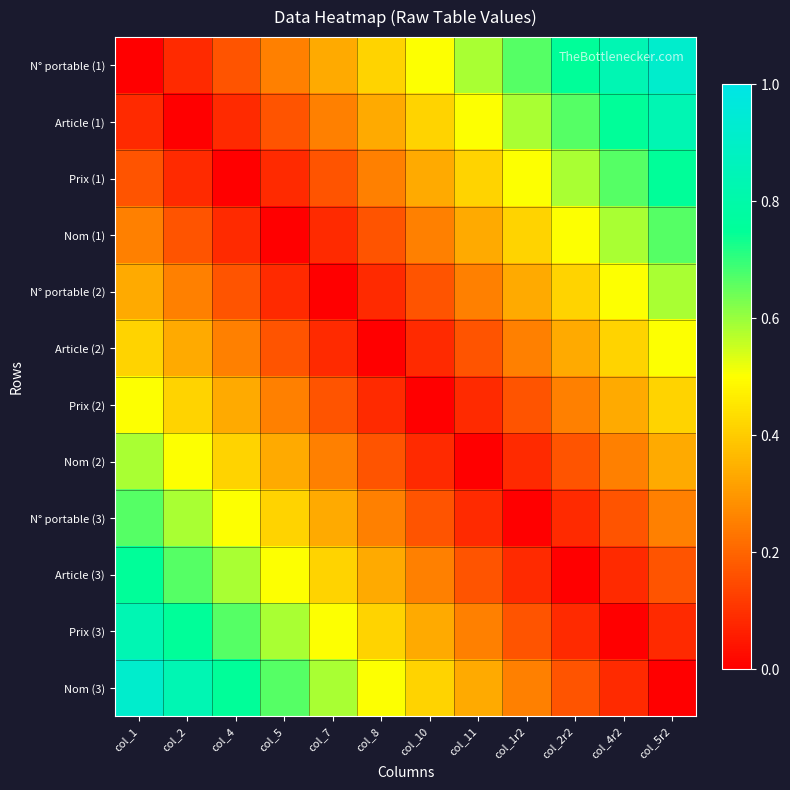

Reading left to right, what are all the values shown in this chart?

N° portable (1): col_1=0.0	col_2=0.1	col_4=0.2	col_5=0.2	col_7=0.3	col_8=0.4	col_10=0.5	col_11=0.6	col_1r2=0.7	col_2r2=0.8	col_4r2=0.8	col_5r2=0.9
Article (1): col_1=0.1	col_2=0.0	col_4=0.1	col_5=0.2	col_7=0.2	col_8=0.3	col_10=0.4	col_11=0.5	col_1r2=0.6	col_2r2=0.7	col_4r2=0.8	col_5r2=0.8
Prix (1): col_1=0.2	col_2=0.1	col_4=0.0	col_5=0.1	col_7=0.2	col_8=0.2	col_10=0.3	col_11=0.4	col_1r2=0.5	col_2r2=0.6	col_4r2=0.7	col_5r2=0.8
Nom (1): col_1=0.2	col_2=0.2	col_4=0.1	col_5=0.0	col_7=0.1	col_8=0.2	col_10=0.2	col_11=0.3	col_1r2=0.4	col_2r2=0.5	col_4r2=0.6	col_5r2=0.7
N° portable (2): col_1=0.3	col_2=0.2	col_4=0.2	col_5=0.1	col_7=0.0	col_8=0.1	col_10=0.2	col_11=0.2	col_1r2=0.3	col_2r2=0.4	col_4r2=0.5	col_5r2=0.6
Article (2): col_1=0.4	col_2=0.3	col_4=0.2	col_5=0.2	col_7=0.1	col_8=0.0	col_10=0.1	col_11=0.2	col_1r2=0.2	col_2r2=0.3	col_4r2=0.4	col_5r2=0.5
Prix (2): col_1=0.5	col_2=0.4	col_4=0.3	col_5=0.2	col_7=0.2	col_8=0.1	col_10=0.0	col_11=0.1	col_1r2=0.2	col_2r2=0.2	col_4r2=0.3	col_5r2=0.4
Nom (2): col_1=0.6	col_2=0.5	col_4=0.4	col_5=0.3	col_7=0.2	col_8=0.2	col_10=0.1	col_11=0.0	col_1r2=0.1	col_2r2=0.2	col_4r2=0.2	col_5r2=0.3
N° portable (3): col_1=0.7	col_2=0.6	col_4=0.5	col_5=0.4	col_7=0.3	col_8=0.2	col_10=0.2	col_11=0.1	col_1r2=0.0	col_2r2=0.1	col_4r2=0.2	col_5r2=0.2
Article (3): col_1=0.8	col_2=0.7	col_4=0.6	col_5=0.5	col_7=0.4	col_8=0.3	col_10=0.2	col_11=0.2	col_1r2=0.1	col_2r2=0.0	col_4r2=0.1	col_5r2=0.2
Prix (3): col_1=0.8	col_2=0.8	col_4=0.7	col_5=0.6	col_7=0.5	col_8=0.4	col_10=0.3	col_11=0.2	col_1r2=0.2	col_2r2=0.1	col_4r2=0.0	col_5r2=0.1
Nom (3): col_1=0.9	col_2=0.8	col_4=0.8	col_5=0.7	col_7=0.6	col_8=0.5	col_10=0.4	col_11=0.3	col_1r2=0.2	col_2r2=0.2	col_4r2=0.1	col_5r2=0.0